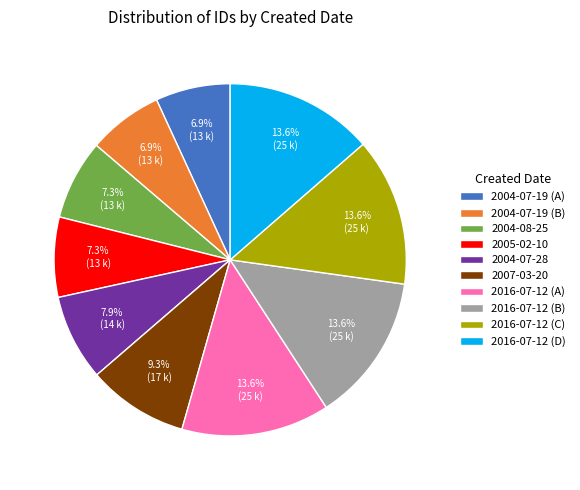

Does 2004-07-28 account for over 50% of the chart?

No